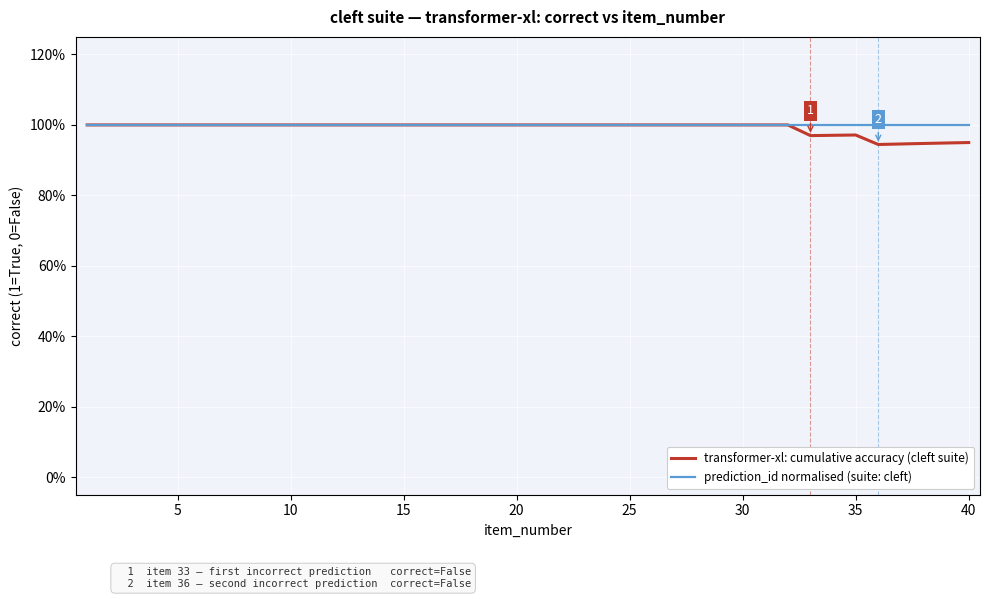

What are all the series names shown in the legend?

transformer-xl: cumulative accuracy (cleft suite), prediction_id normalised (suite: cleft)